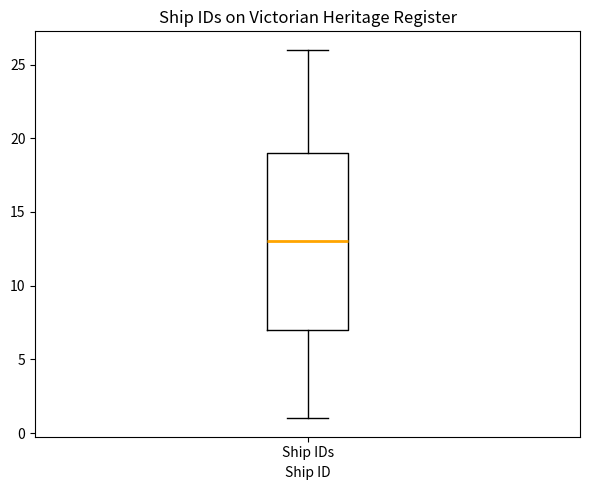

Where does the median line of the box for Ship IDs sit on the y-axis? The values are not printed on the chart, so give them approximately, as read against the axis.

13